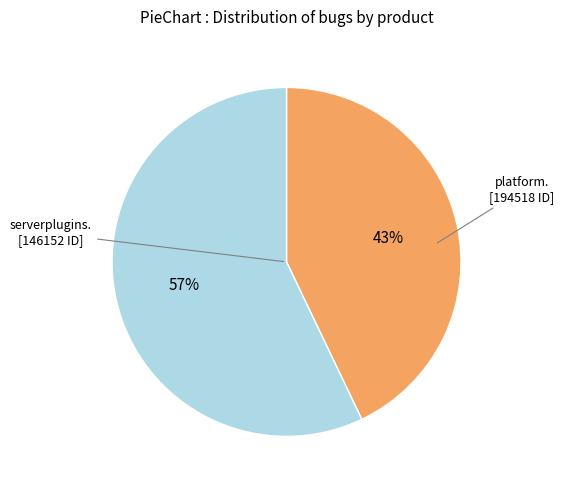

Does any single category account for the majority?

Yes